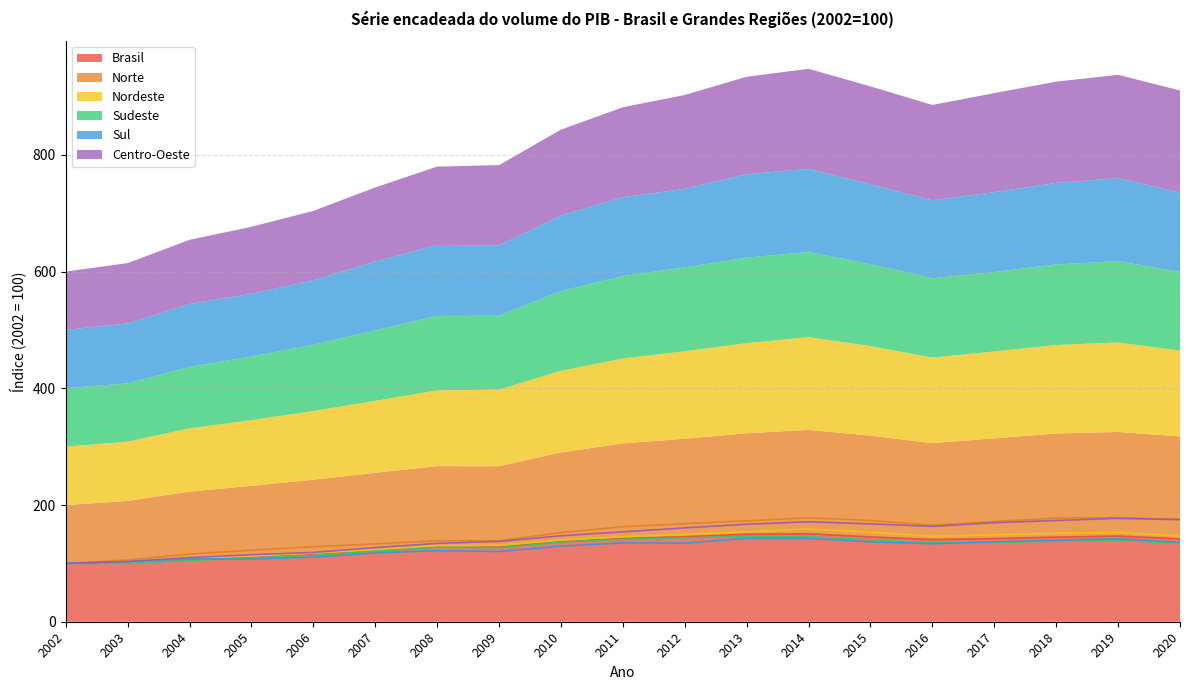

List the labels in order of Brasil value, largest first.

2014, 2013, 2019, 2012, 2015, 2018, 2011, 2017, 2020, 2016, 2010, 2008, 2009, 2007, 2006, 2005, 2004, 2003, 2002